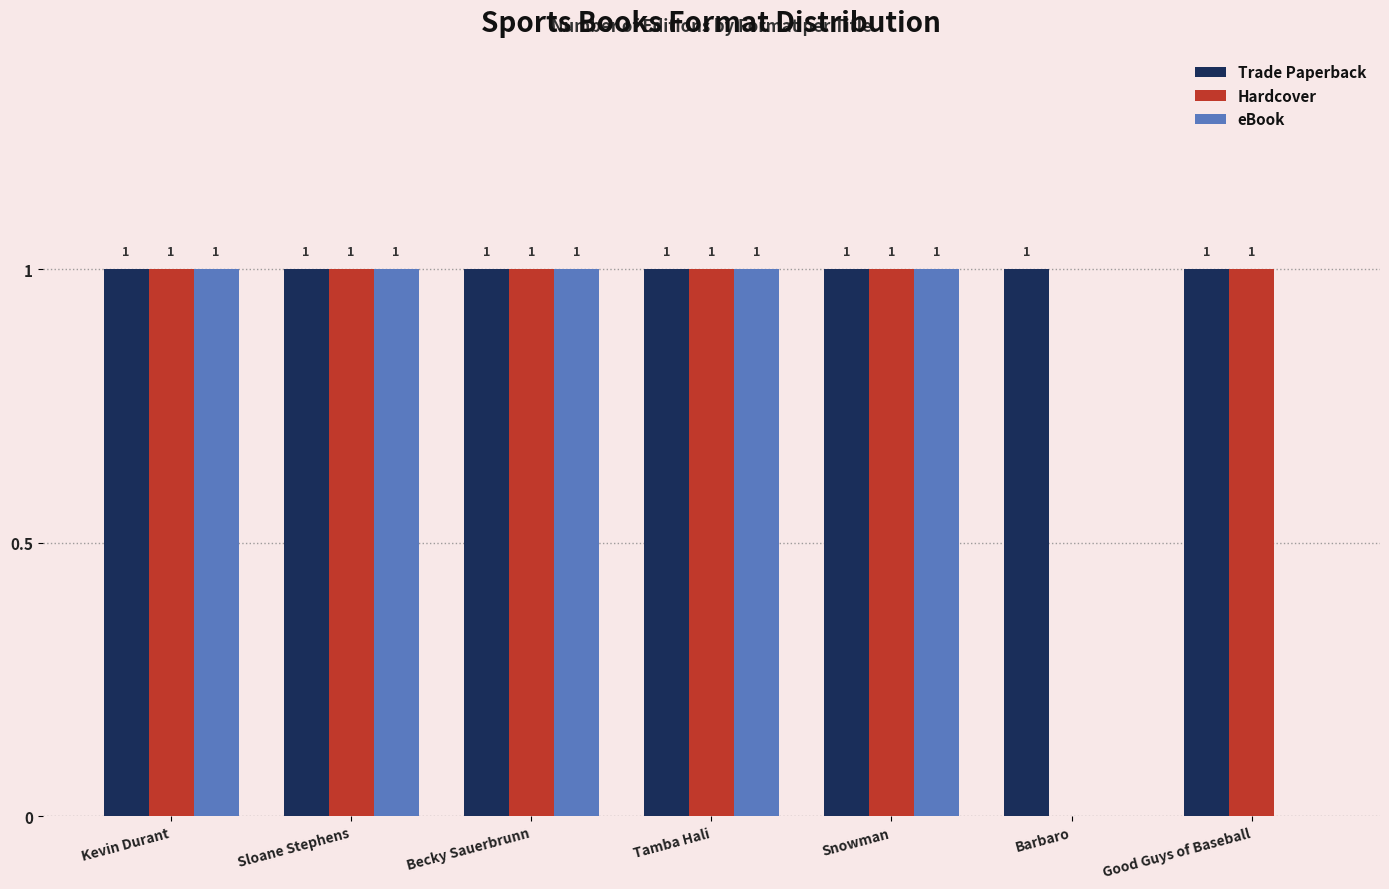

Are the bars grouped side by side (vs. stacked)?

Yes